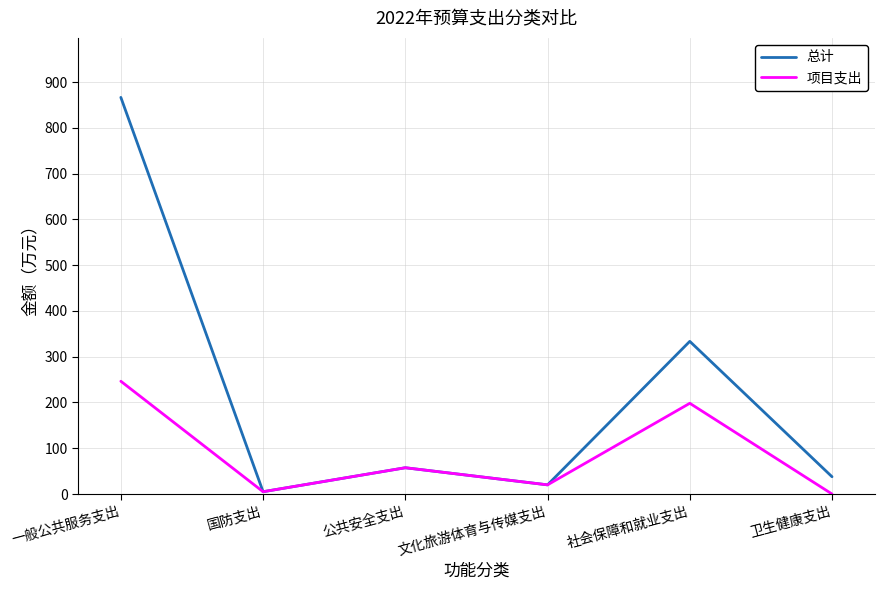

What is the maximum value shown in the chart?

866.8